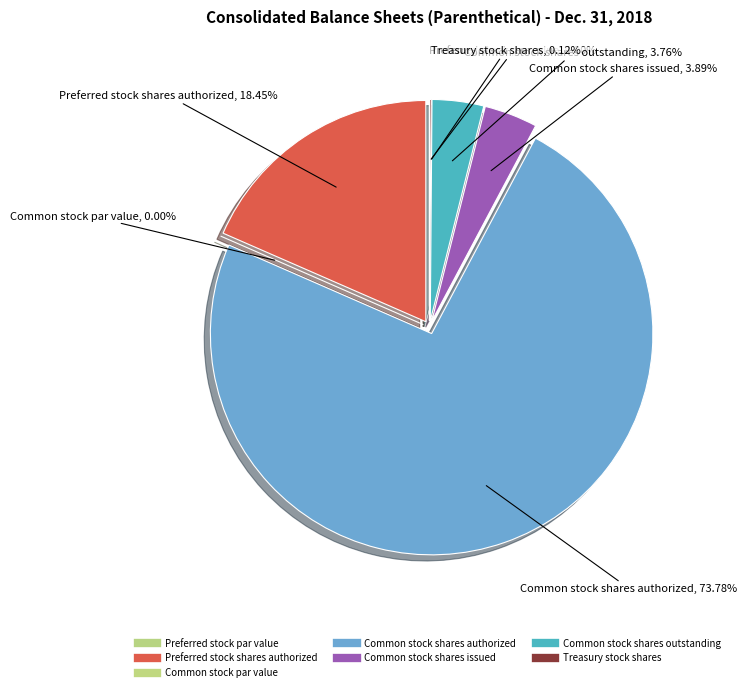

To the nearest percent, what is the difference between the largest and smallest slice percentages?

74%